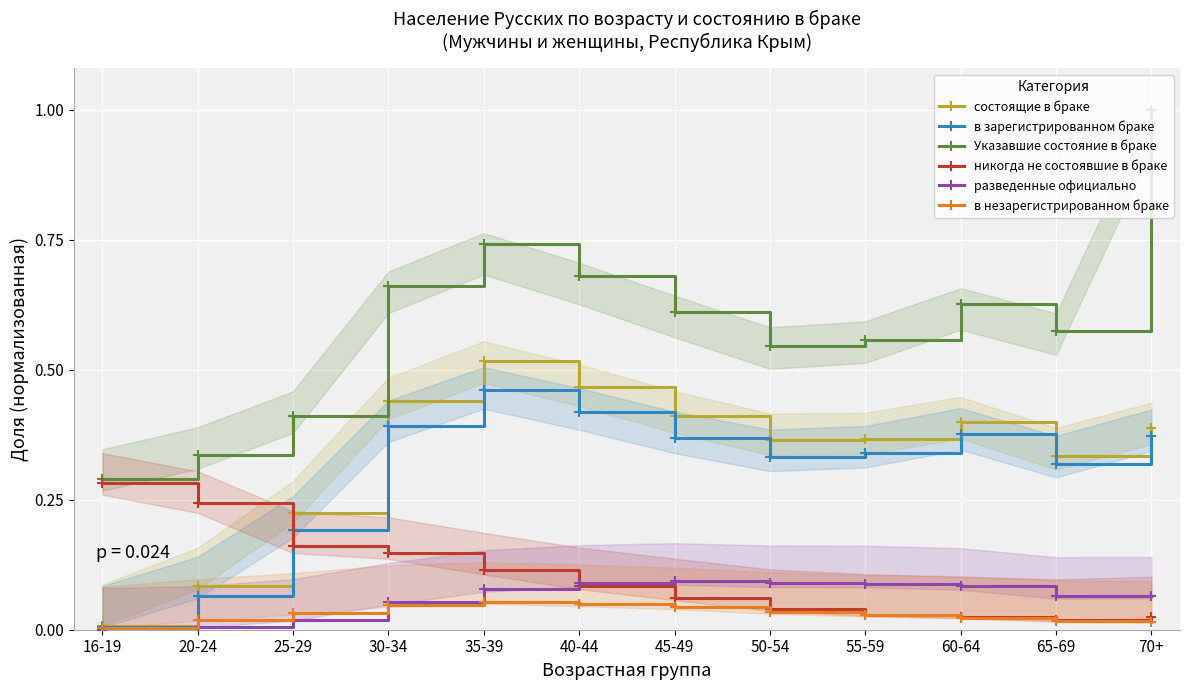

At which label is никогда не состоявшие в браке closest to 0?

65-69